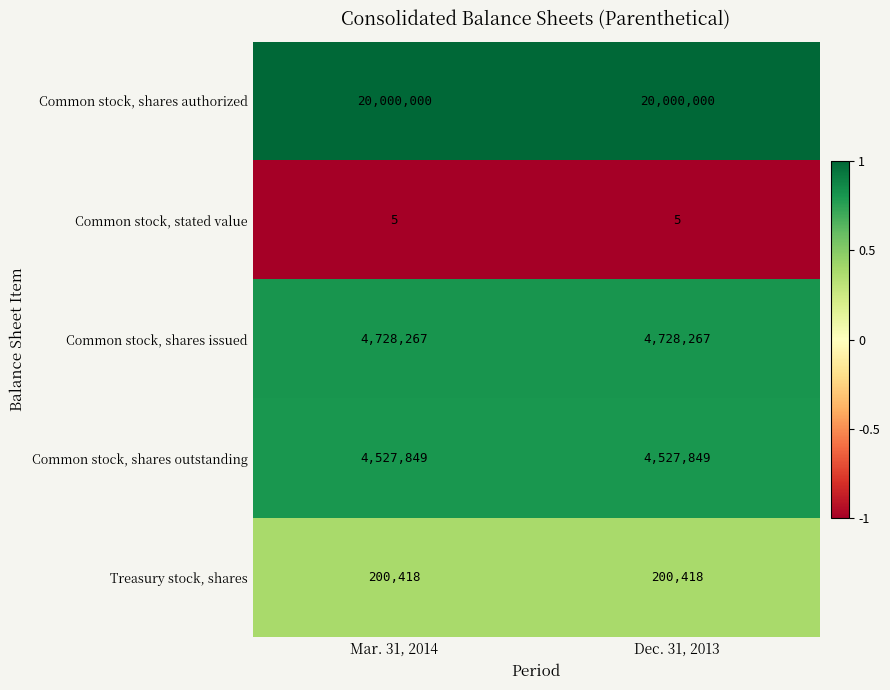

How many data points does each series have?

2